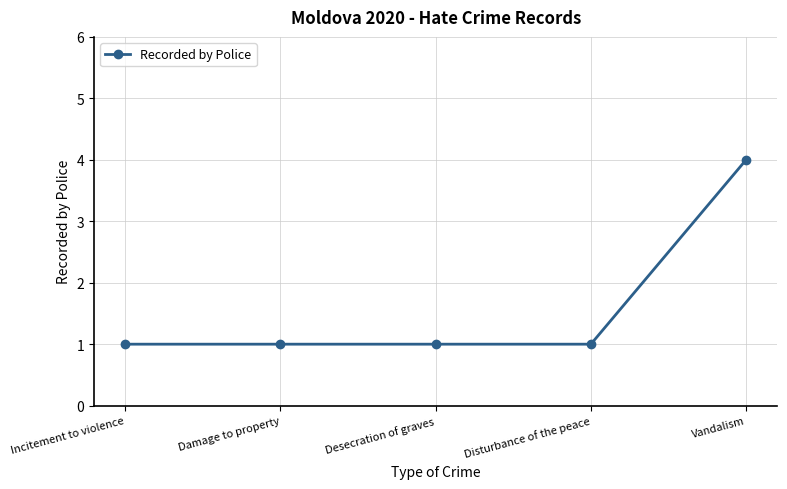

What is the greatest value displayed?

4